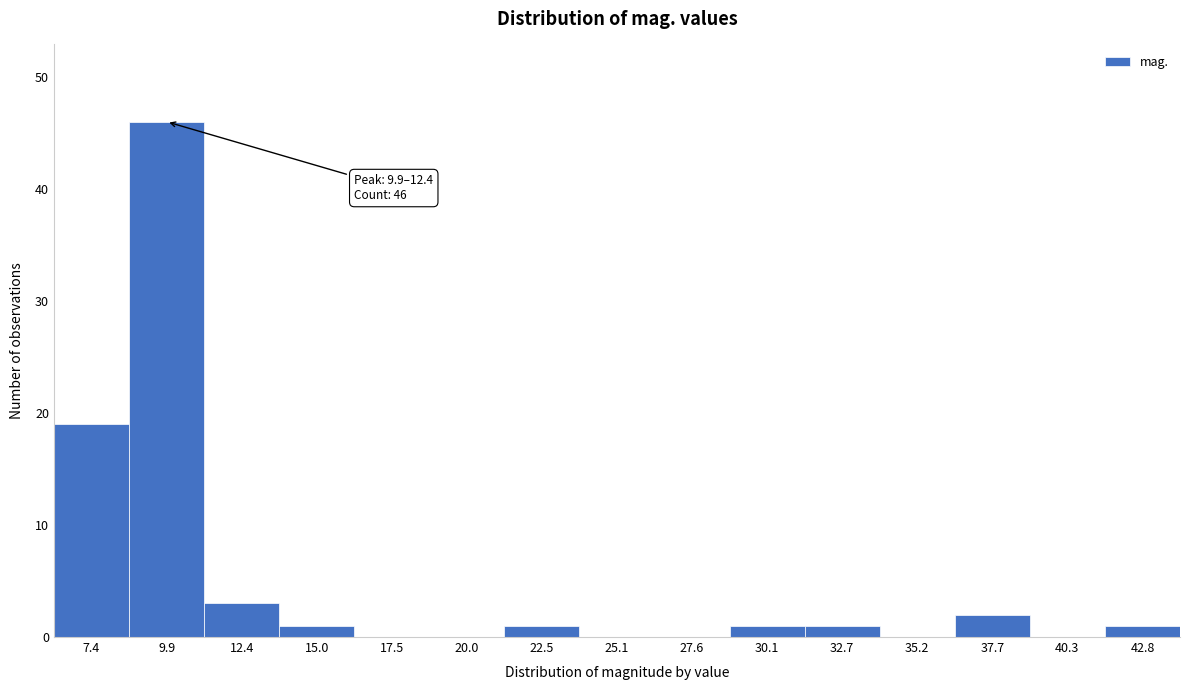

Reading left to right, transcribe all the data shown in this chart.

7.4=19	9.9=46	12.4=3	15.0=1	17.5=0	20.0=0	22.5=1	25.1=0	27.6=0	30.1=1	32.7=1	35.2=0	37.7=2	40.3=0	42.8=1